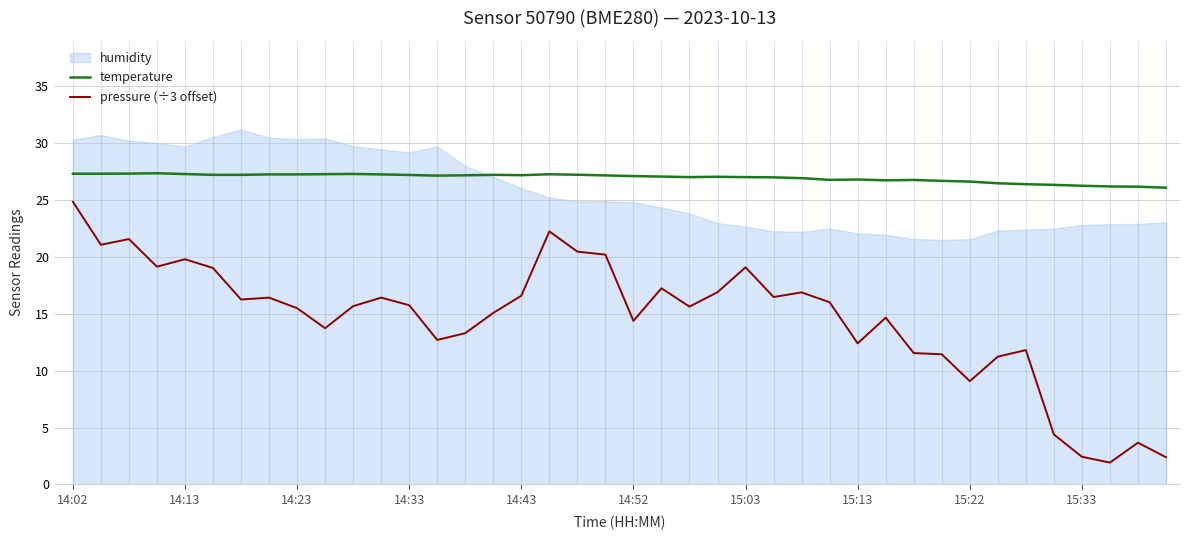

True or false: temperature and pressure (÷3 offset) cross at least once.

False